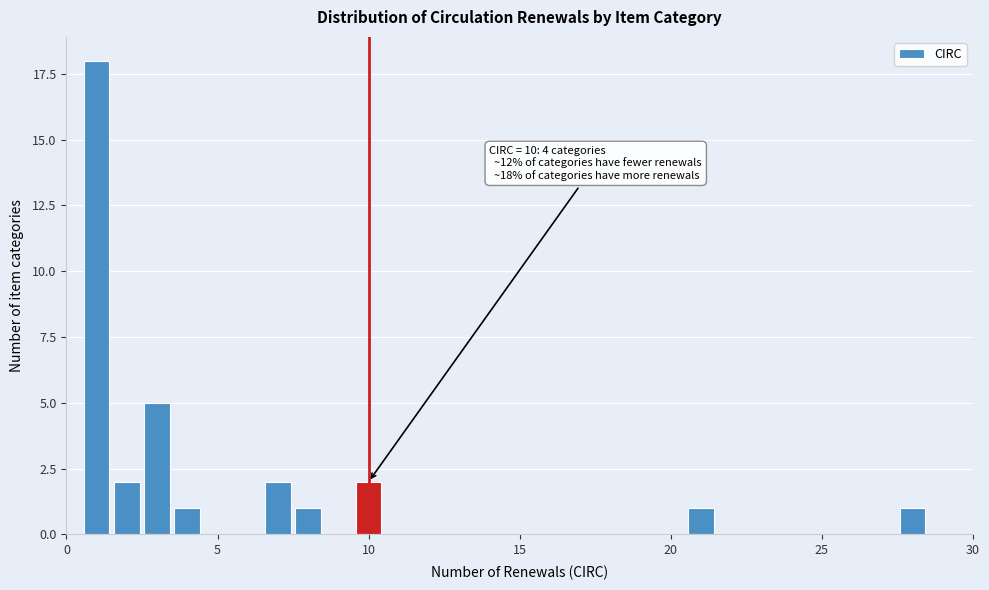

Read against the x-axis, roughly where is the centre of the tallest bar?

1.0